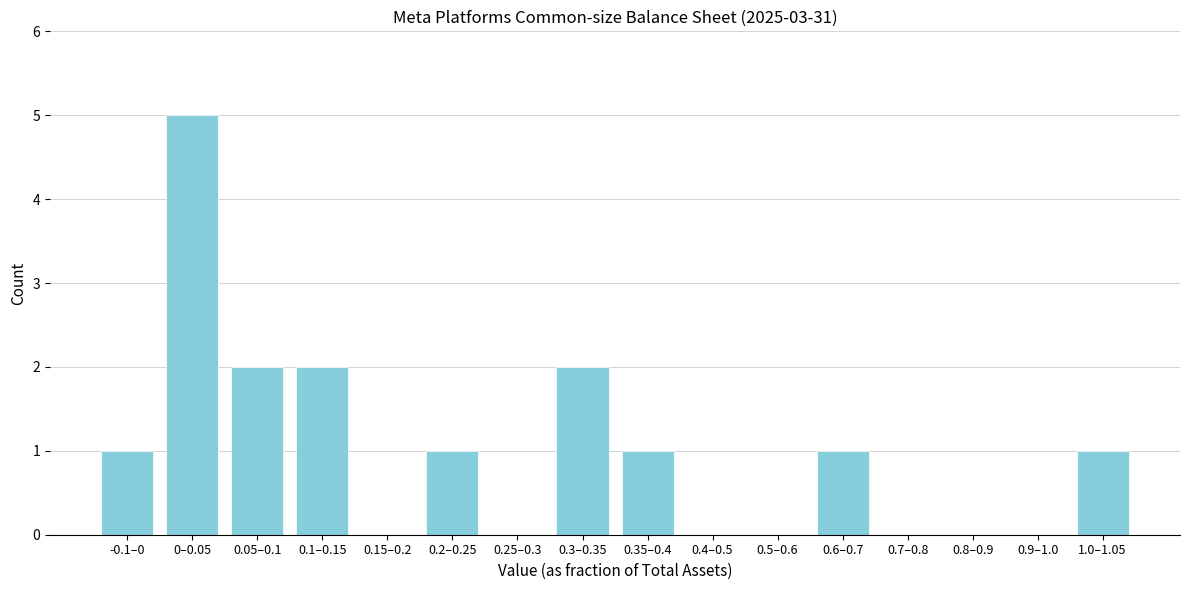

Reading right to left, transcribe all the data shown in this chart.

1.0–1.05=1	0.9–1.0=0	0.8–0.9=0	0.7–0.8=0	0.6–0.7=1	0.5–0.6=0	0.4–0.5=0	0.35–0.4=1	0.3–0.35=2	0.25–0.3=0	0.2–0.25=1	0.15–0.2=0	0.1–0.15=2	0.05–0.1=2	0–0.05=5	-0.1–0=1